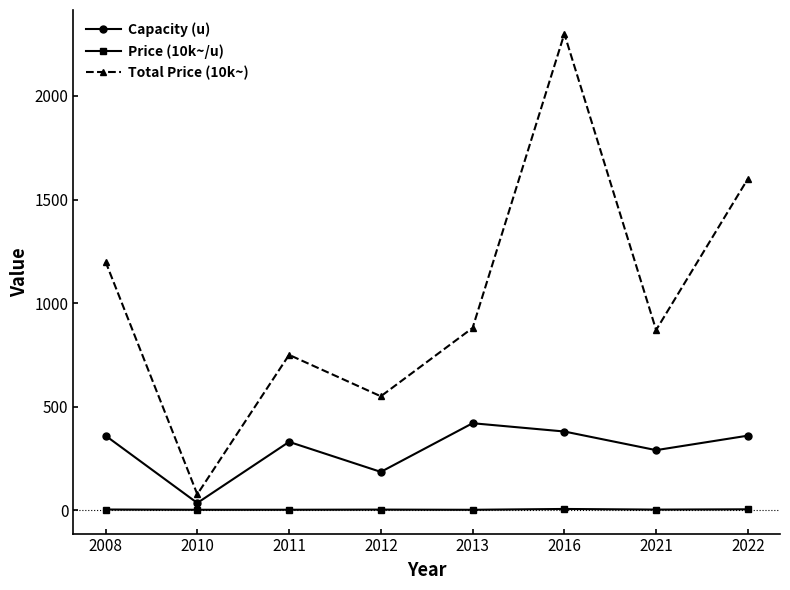

Where is the first local maximum for Capacity (u)?

2011